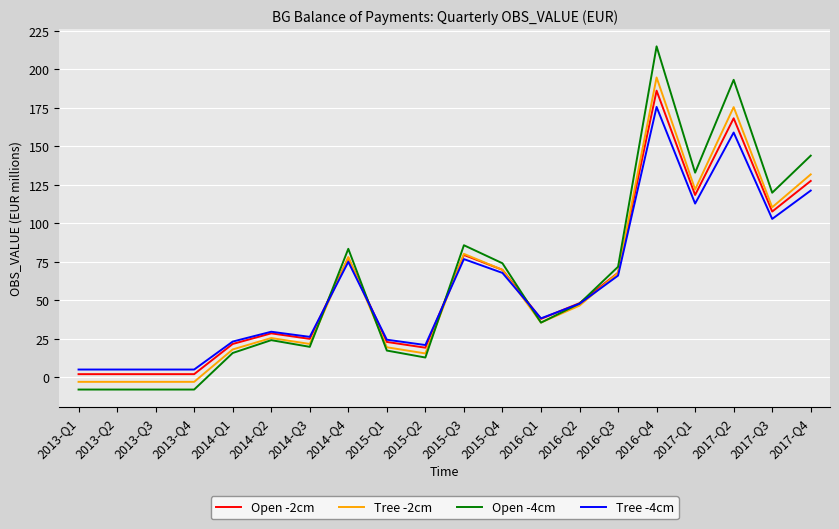

Where do Tree -2cm and Tree -4cm first cross each other?

2014-Q3 and 2014-Q4